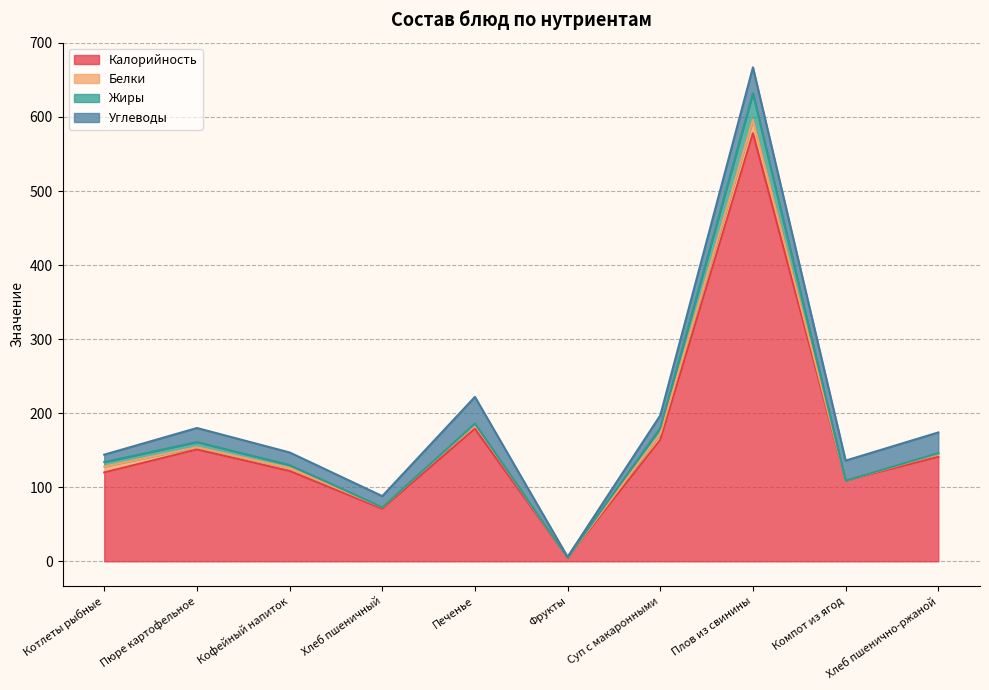

Where is the first local minimum for Жиры?

Хлеб пшеничный